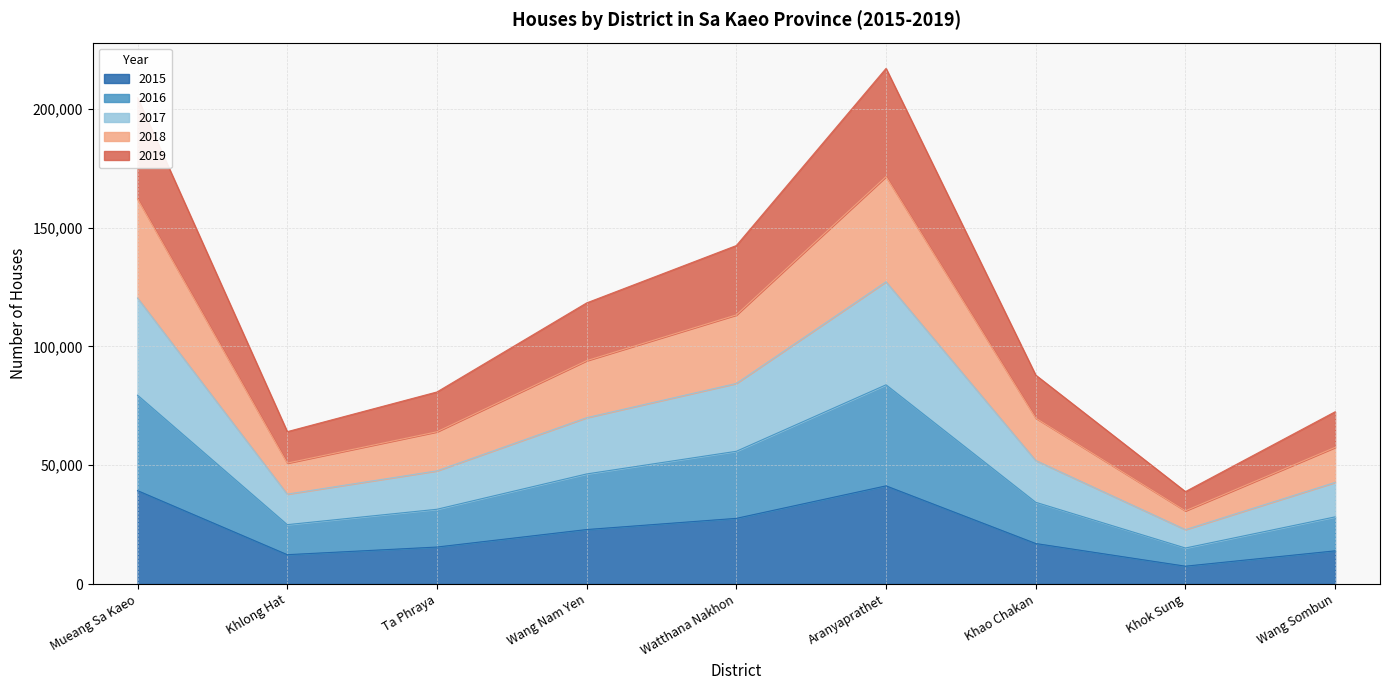

What is the total value across all series at Khok Sung?

38909